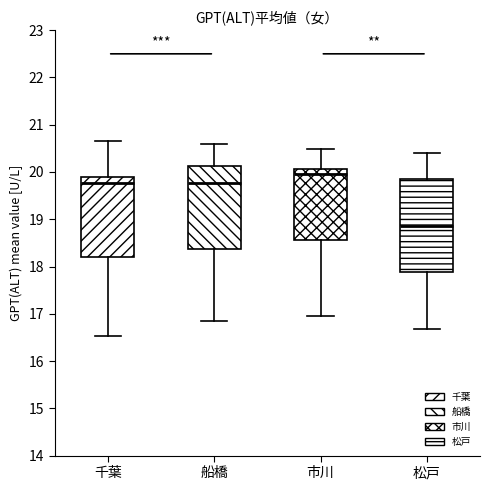

Reading left to right, transcribe this box plot: for each box, give where its median line is, the range the box spans, and where its two whiskers end, as read against the y-axis. The values are not printed on the chart, so give them approximately, as read against the axis.

千葉: median 19.8, box 18.2 to 19.9, whiskers 16.5 to 20.7
船橋: median 19.8, box 18.4 to 20.1, whiskers 16.9 to 20.6
市川: median 20.0, box 18.6 to 20.1, whiskers 17.0 to 20.5
松戸: median 18.9, box 17.9 to 19.8, whiskers 16.7 to 20.4